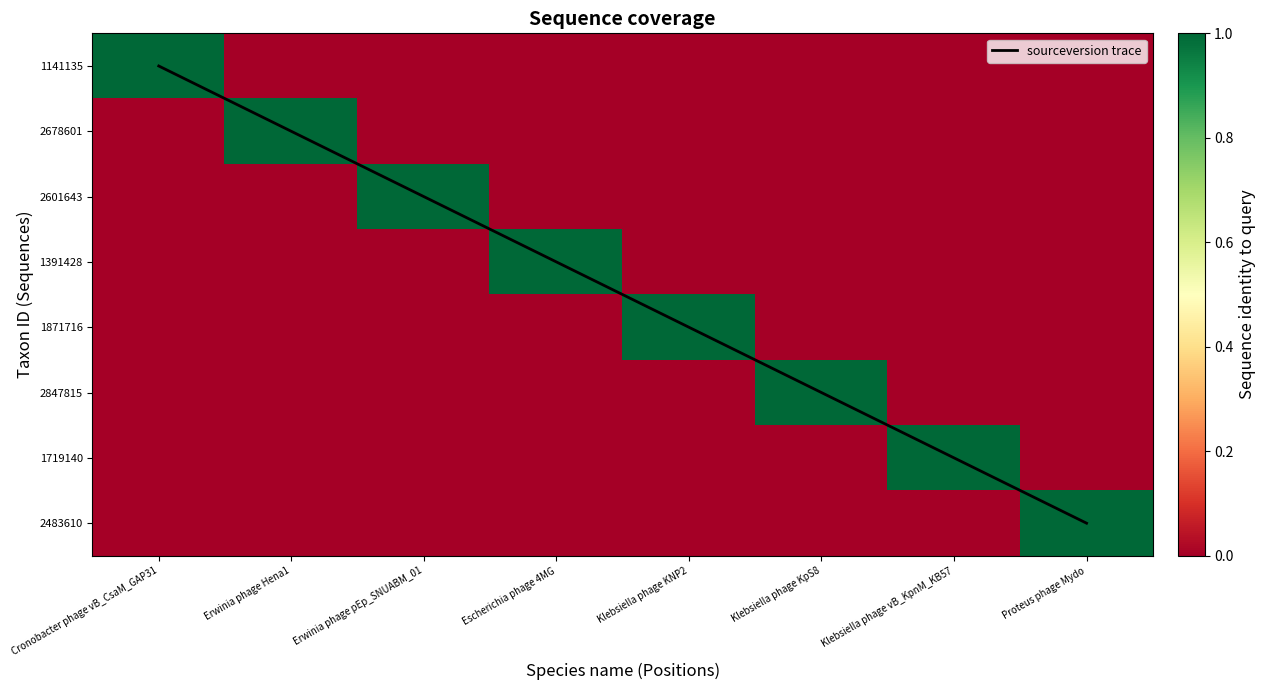

Which series has the largest range (max minus min)?

sourceversion trace